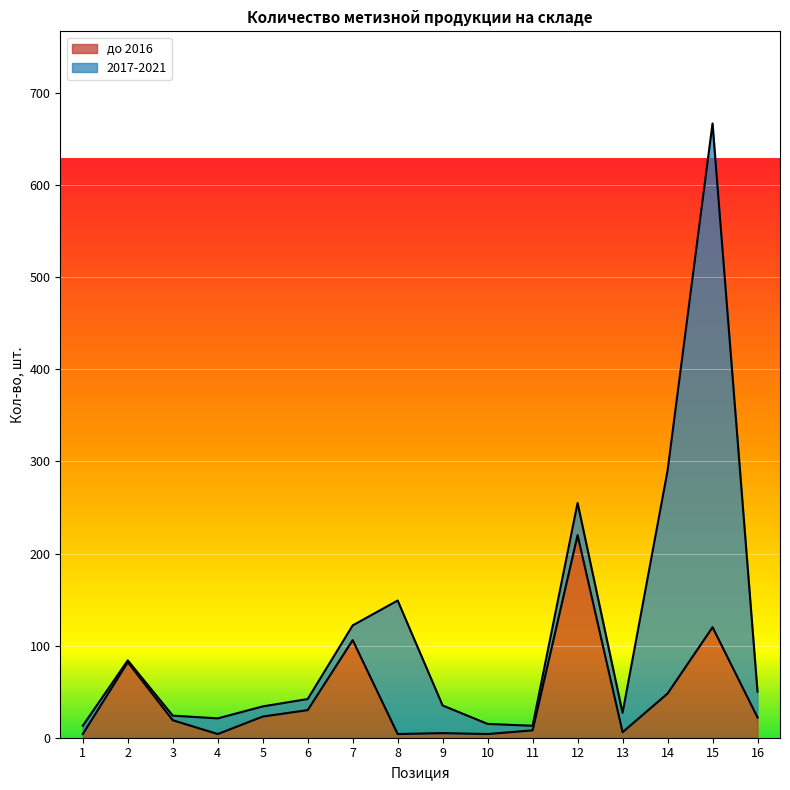

Where is the data nearest to the value 112?

7